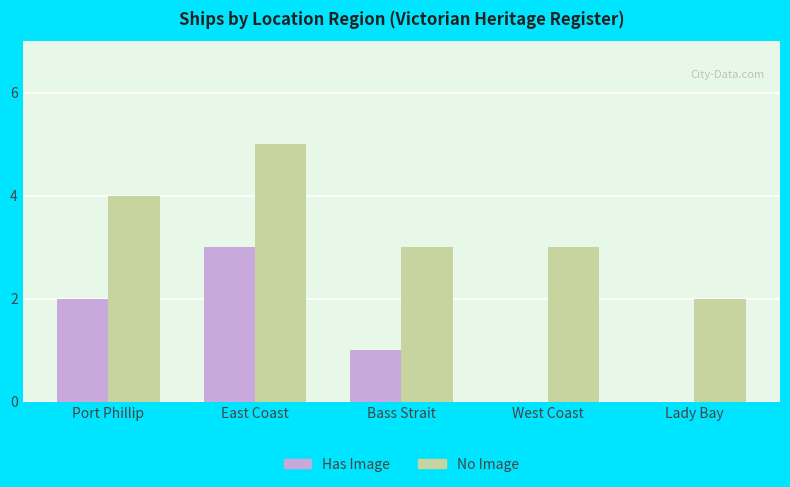

How many categories are shown in the chart?

5